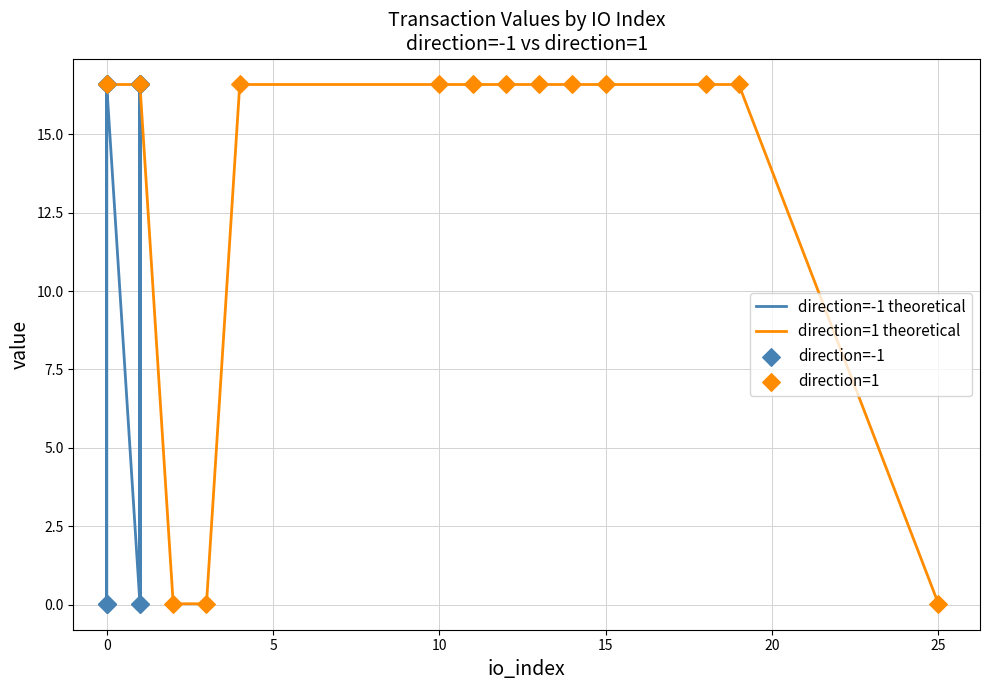

Is the value of direction=-1 theoretical at 13 greater than the value of direction=1 at 5?

Yes